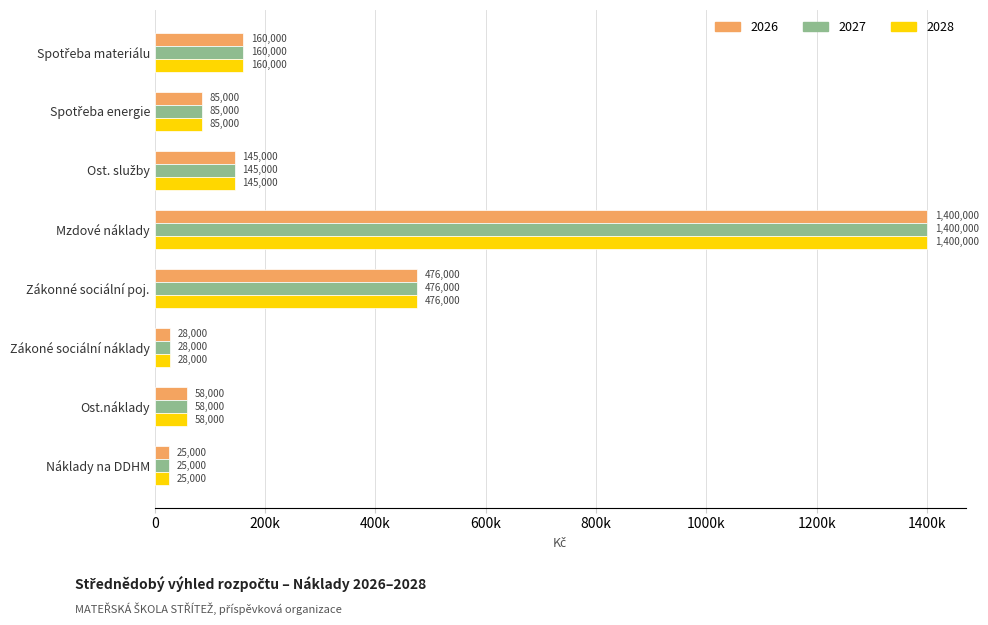

Which has a higher value, Ost. služby or Náklady na DDHM?

Ost. služby